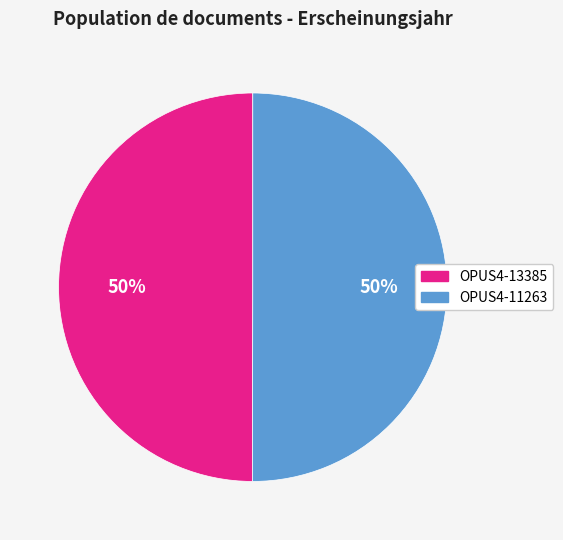

To the nearest percent, what is the combined percentage of OPUS4-13385 and OPUS4-11263?

100%